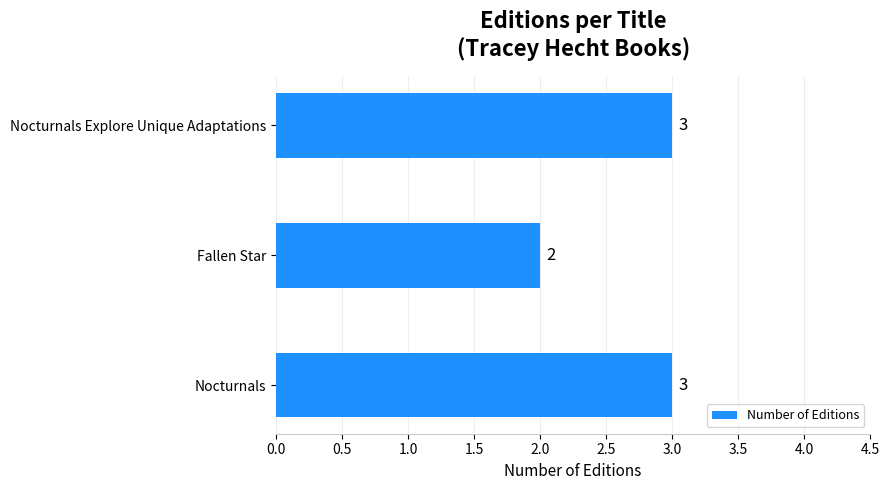

What is the sum of all values?

8